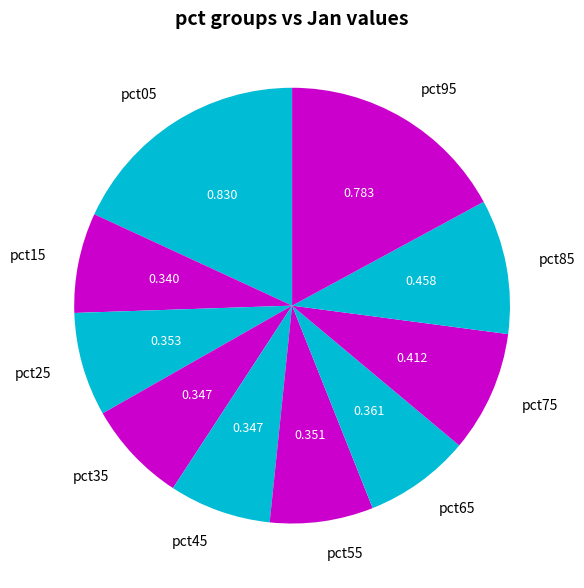

Between pct05 and pct45, which is larger?

pct05